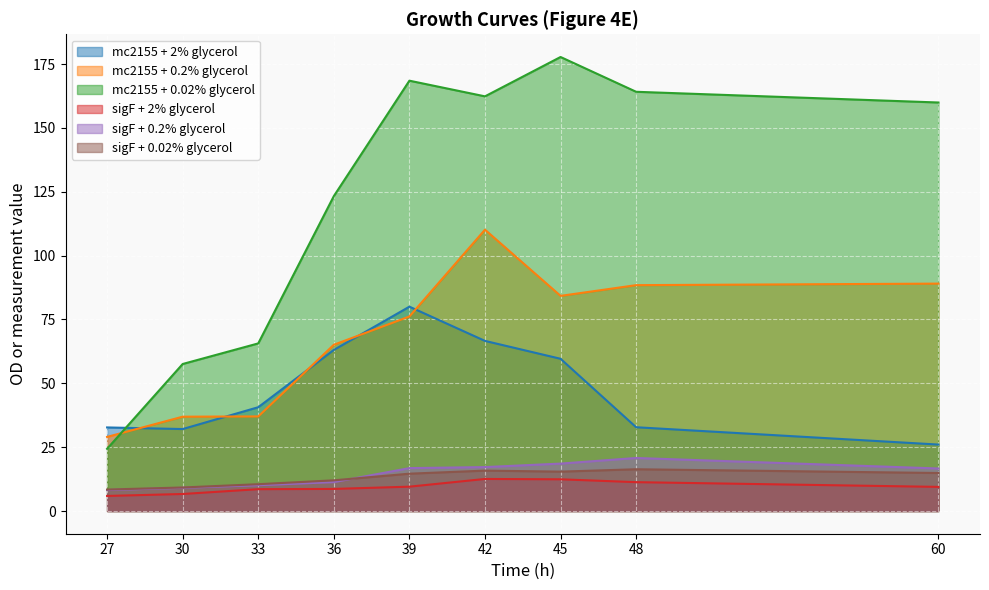

At which category does sigF + 0.2% glycerol reach its first local peak?

48